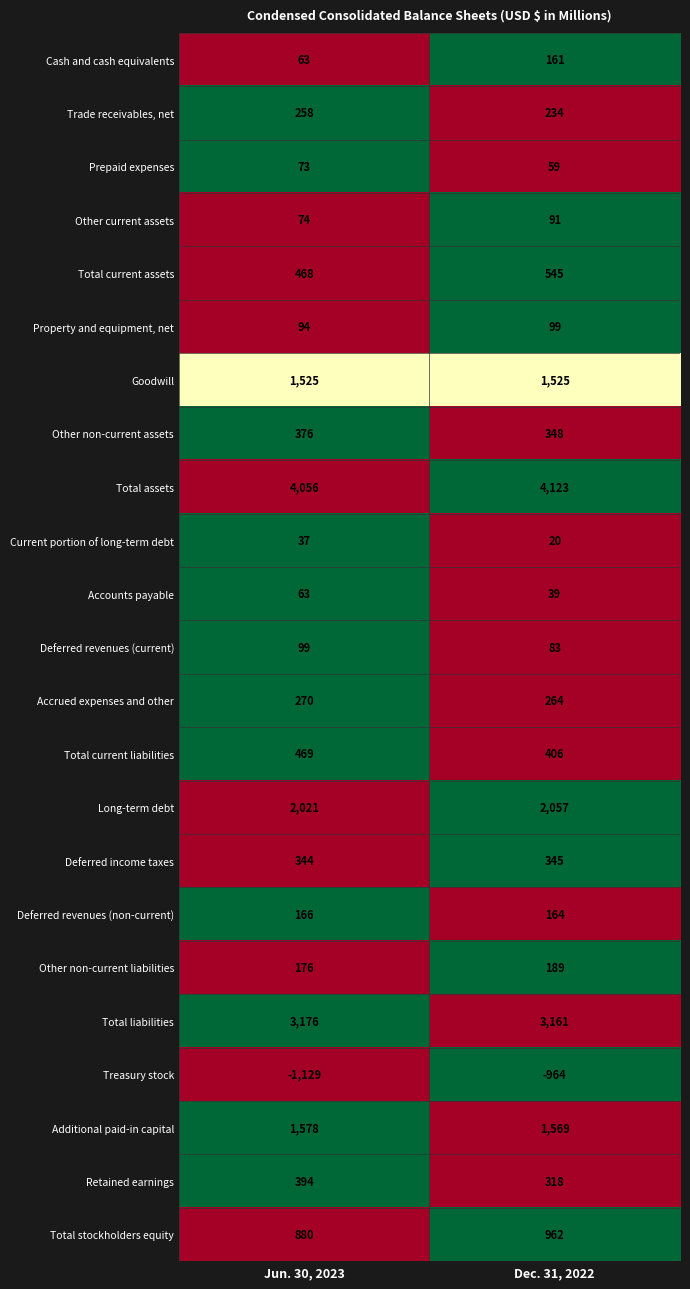

At which category is the sum across all series the highest?

Dec. 31, 2022